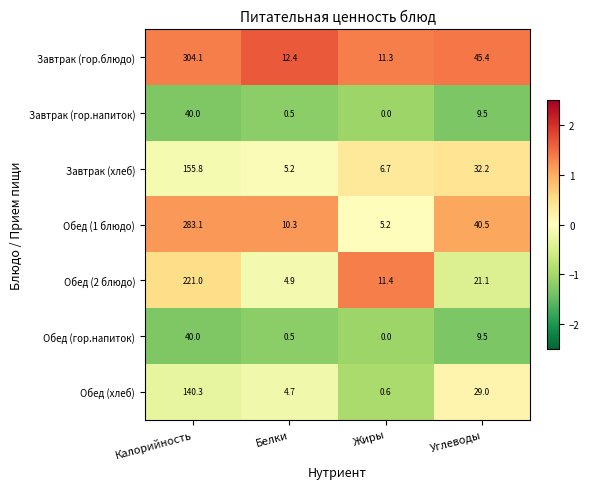

What is the spread (max minus min) of values at Жиры?

11.4